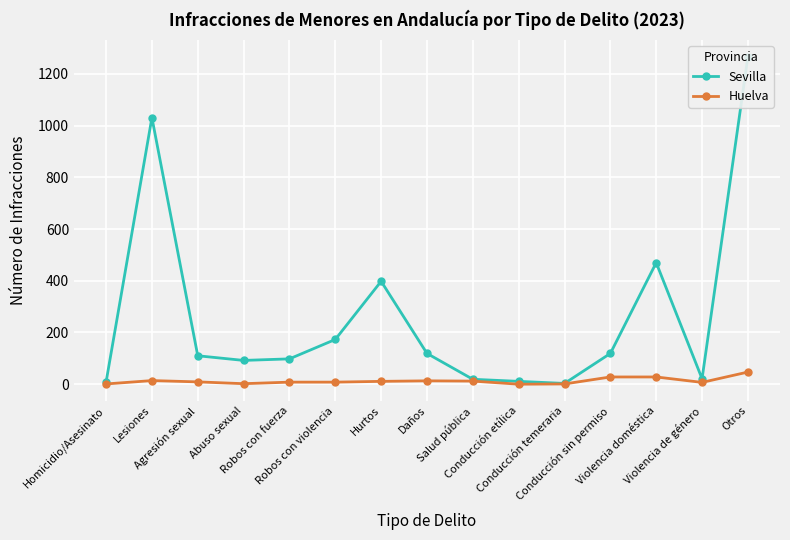

At Homicidio/Asesinato, list the series in order from smallest to largest.

Huelva, Sevilla